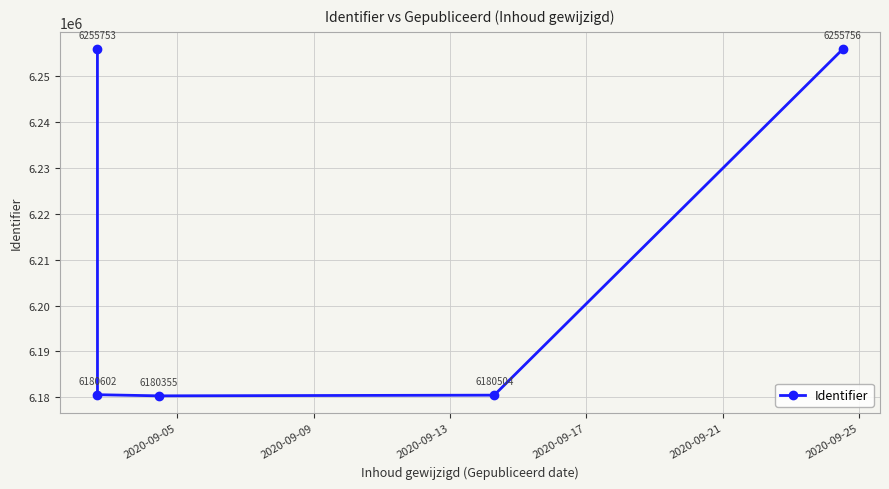

What is the greatest value displayed?

6255756